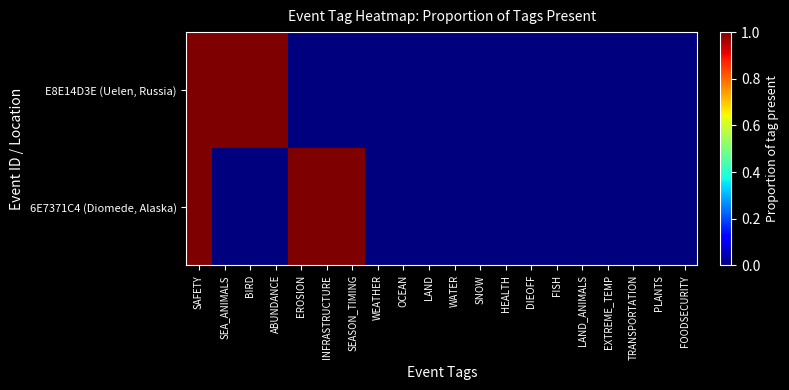

Rank the series by their maximum value, from highest to lowest.

E8E14D3E (Uelen, Russia), 6E7371C4 (Diomede, Alaska)